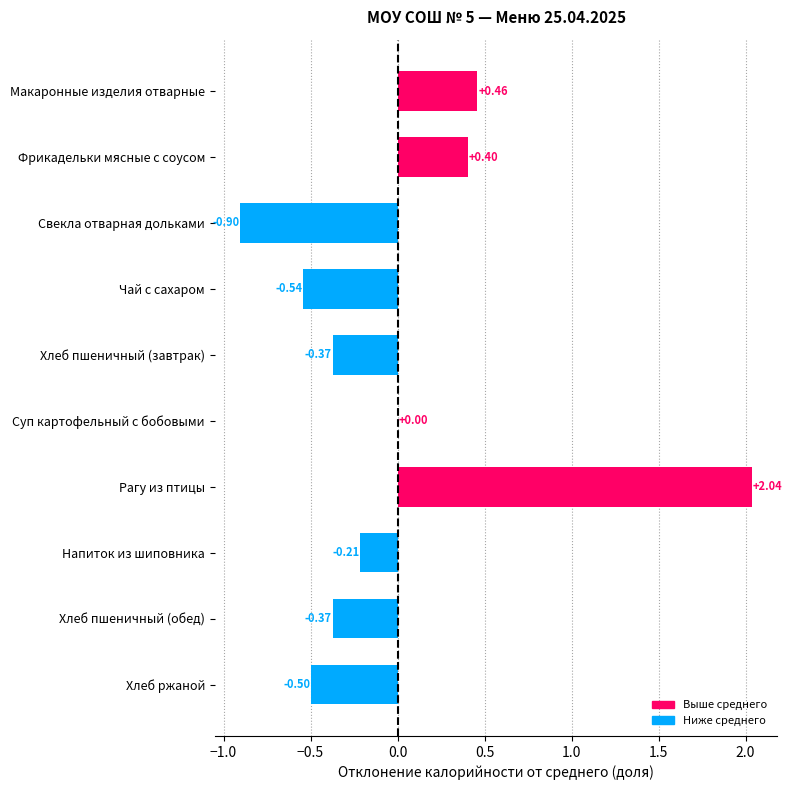

At which category does the chart reach its peak across all series?

Рагу из птицы